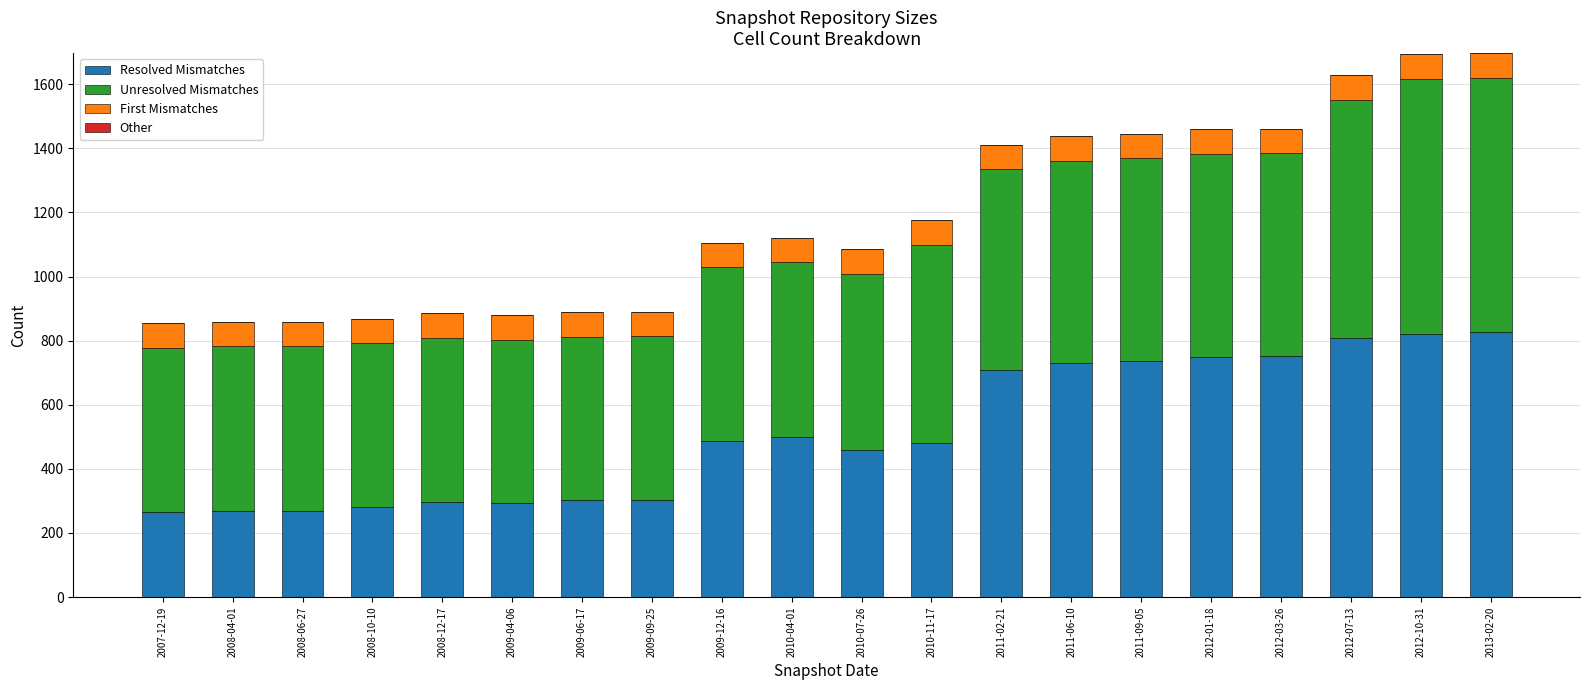

What is the highest value of the Resolved Mismatches series?

826